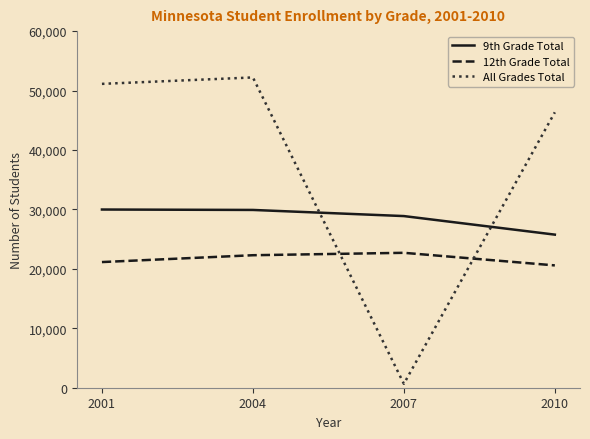

How many intersections are there between All Grades Total and 9th Grade Total?

2